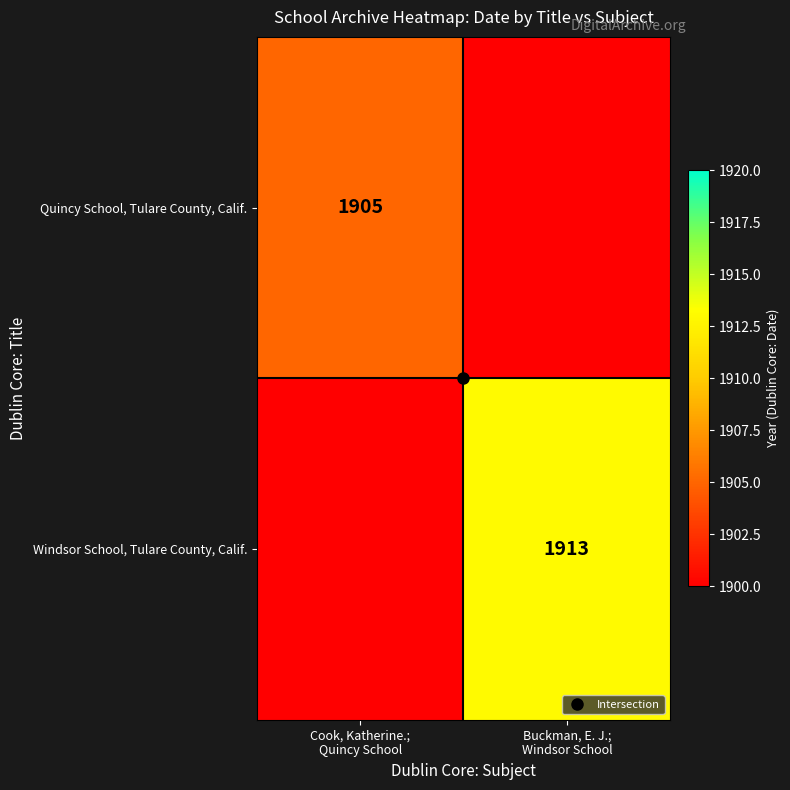

The value of Windsor School, Tulare County, Calif. at Buckman, E. J.; Windsor School is 3309. True or false?

False